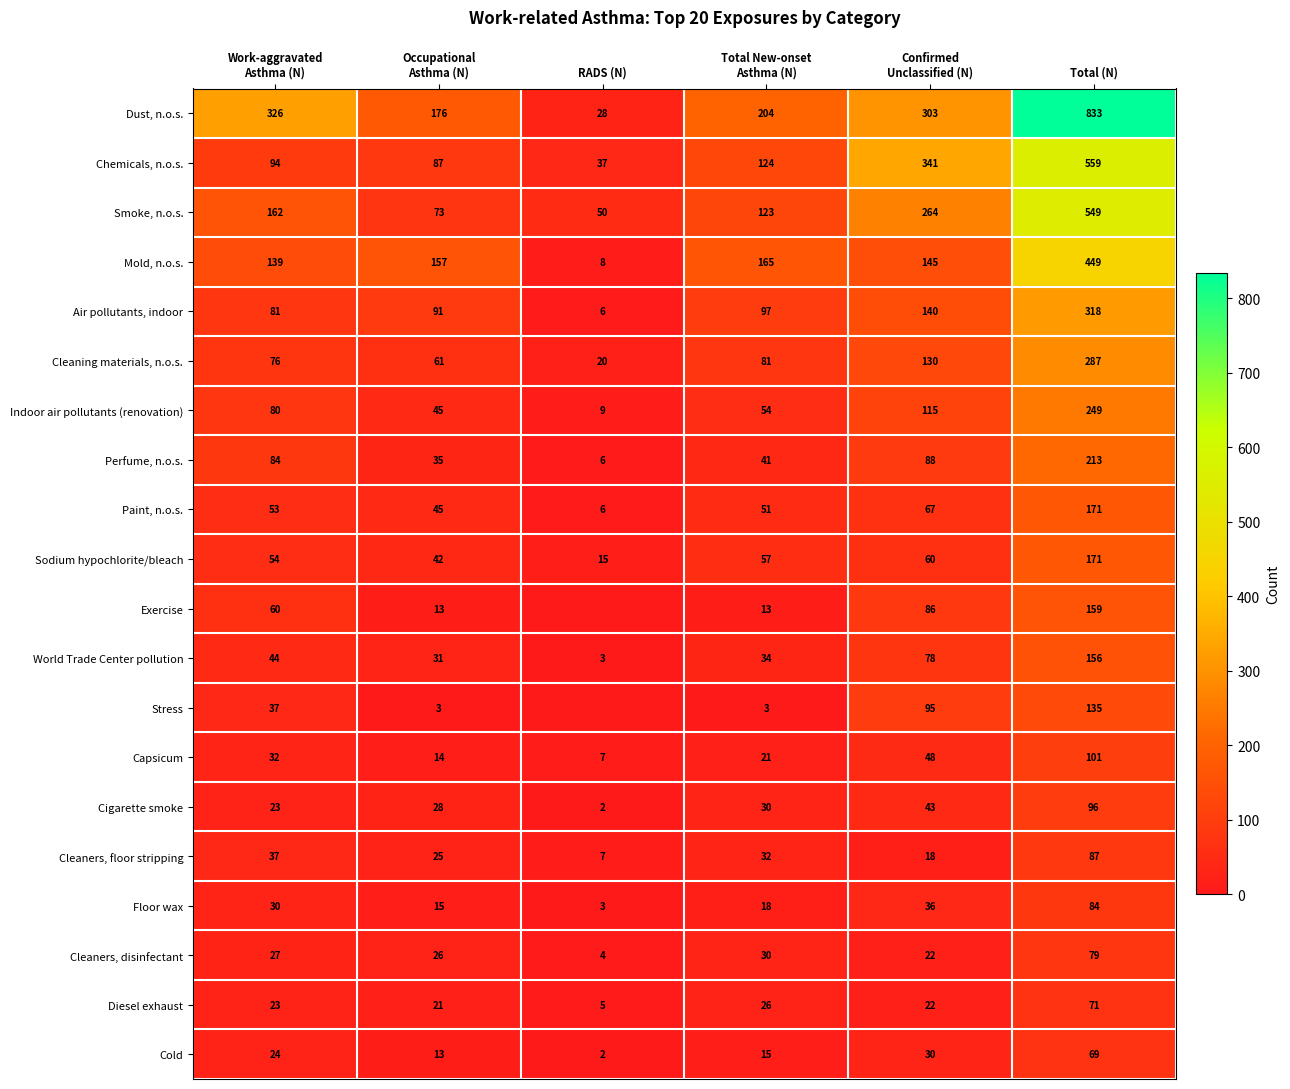

How many values in the Air pollutants, indoor series are below 97?

3